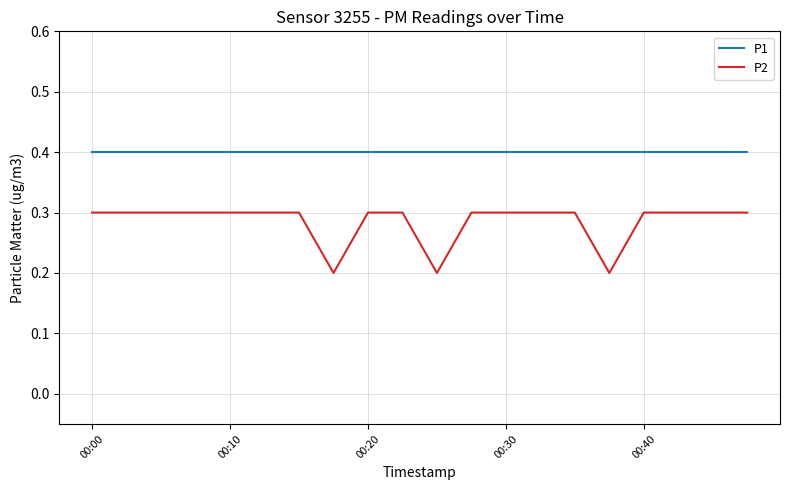

Rank the series by their average value, from lowest to highest.

P2, P1